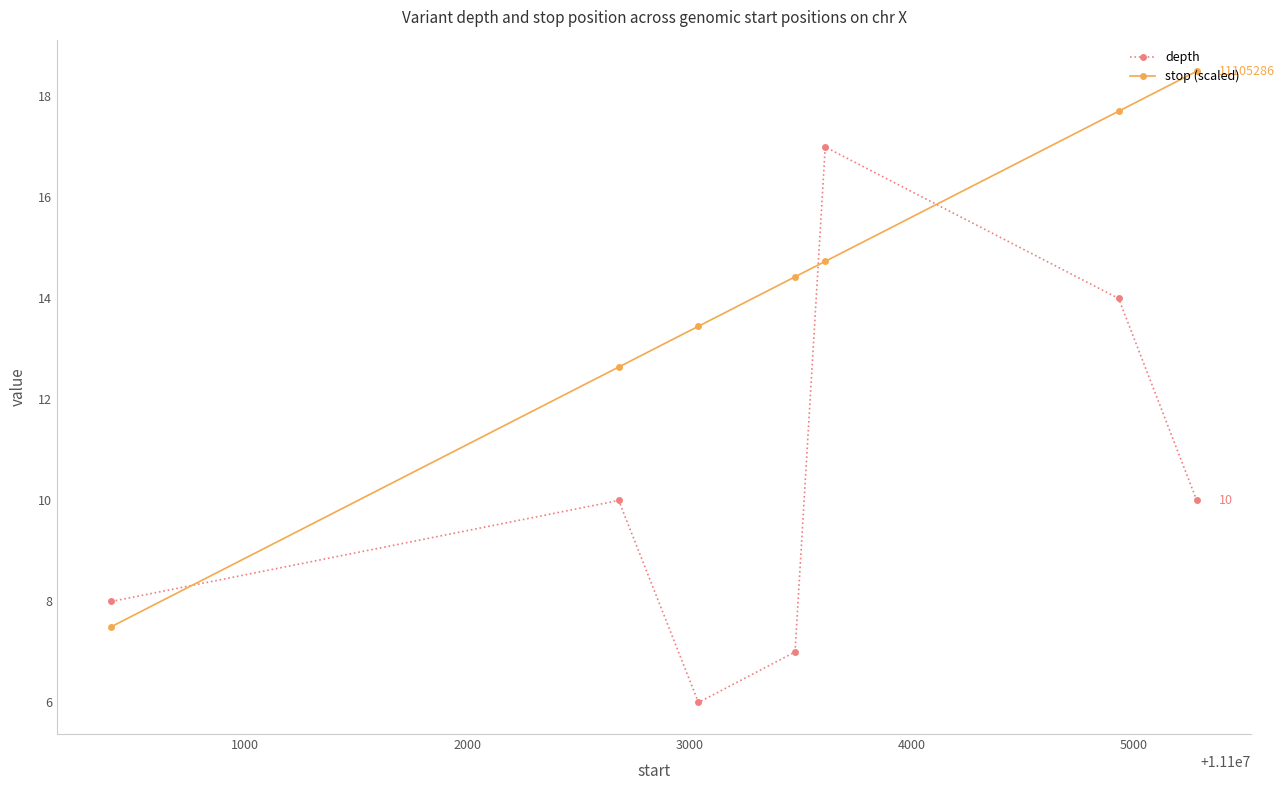

How many times do stop (scaled) and depth cross each other?

3